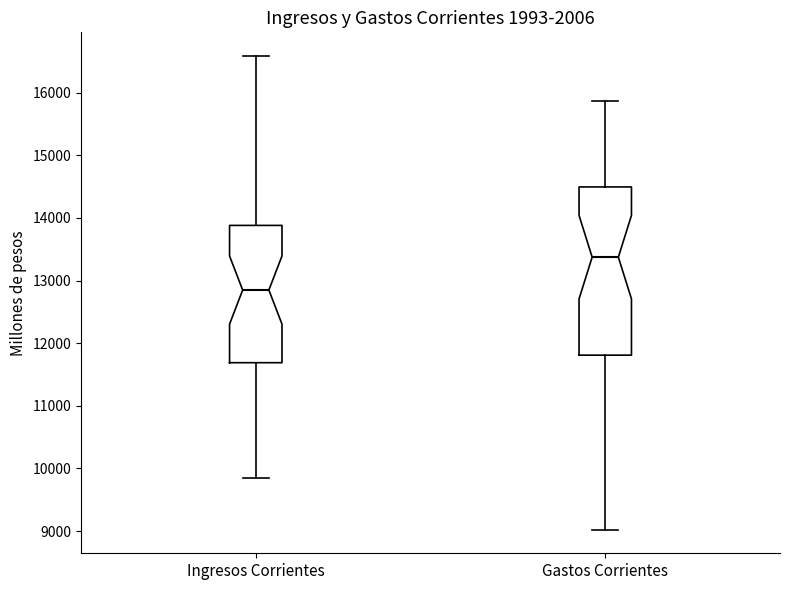

Comparing the boxes themselves (not the whiskers), which one is the tallest?

Gastos Corrientes